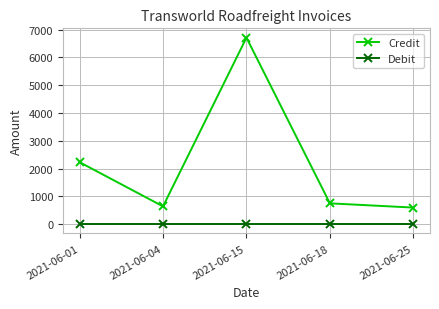

What is the spread (max minus min) of values at 2021-06-18?

746.8